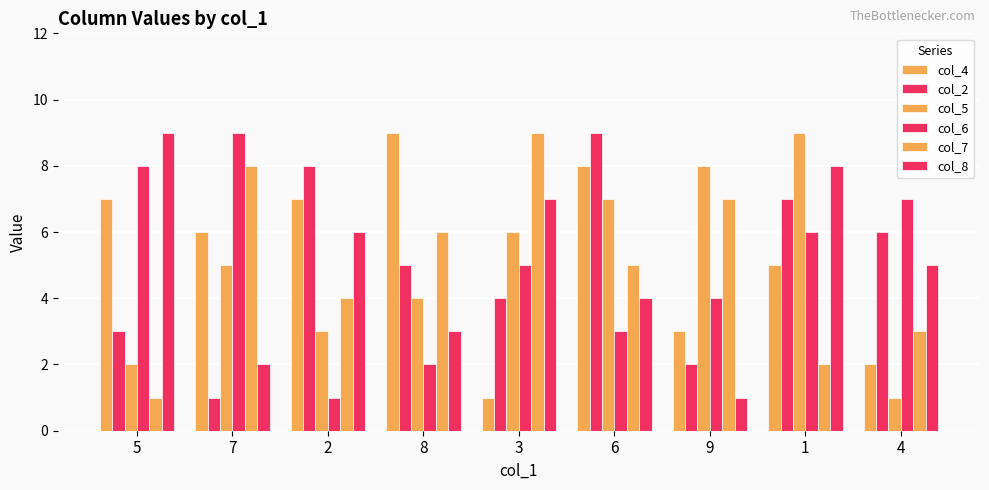

Reading left to right, transcribe all the data shown in this chart.

col_4: 5=7	7=6	2=7	8=9	3=1	6=8	9=3	1=5	4=2
col_2: 5=3	7=1	2=8	8=5	3=4	6=9	9=2	1=7	4=6
col_5: 5=2	7=5	2=3	8=4	3=6	6=7	9=8	1=9	4=1
col_6: 5=8	7=9	2=1	8=2	3=5	6=3	9=4	1=6	4=7
col_7: 5=1	7=8	2=4	8=6	3=9	6=5	9=7	1=2	4=3
col_8: 5=9	7=2	2=6	8=3	3=7	6=4	9=1	1=8	4=5